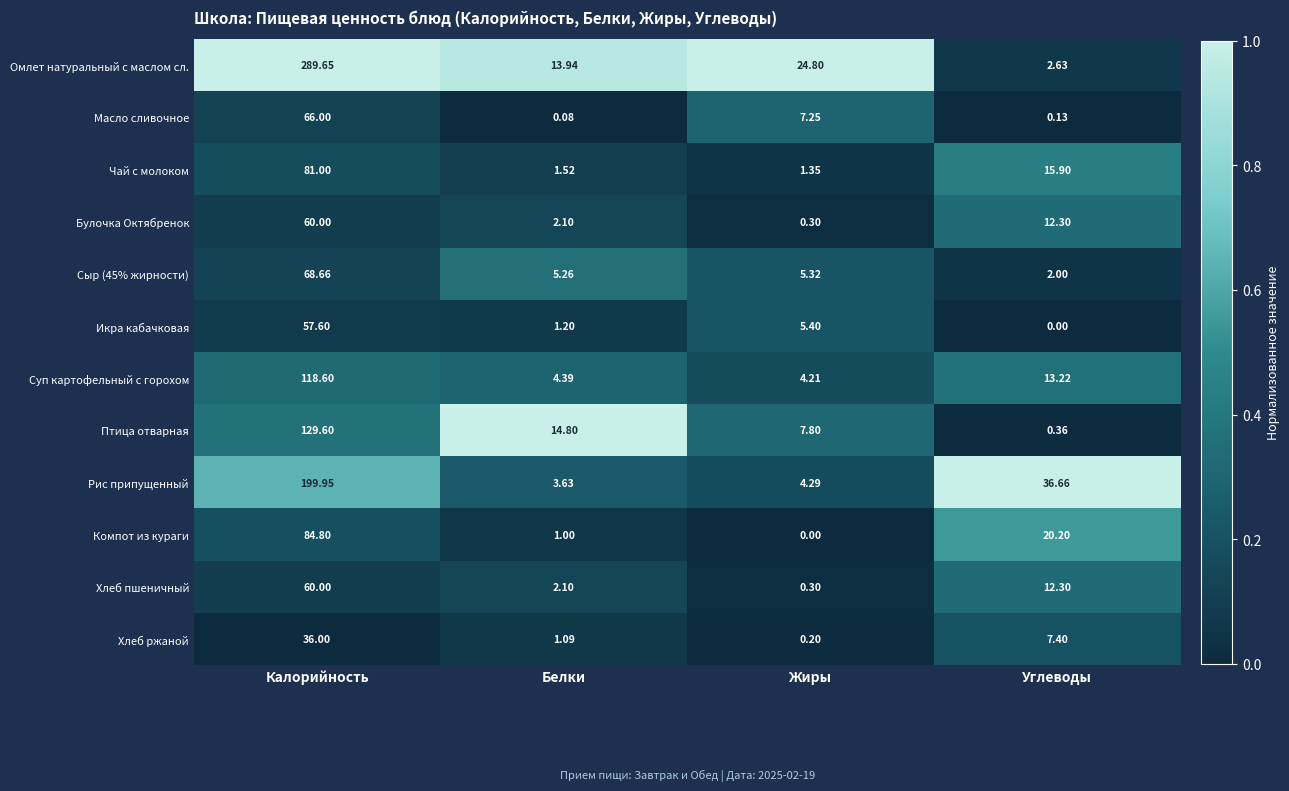

Which series changed the most between Белки and Жиры?

Омлет натуральный с маслом сл.